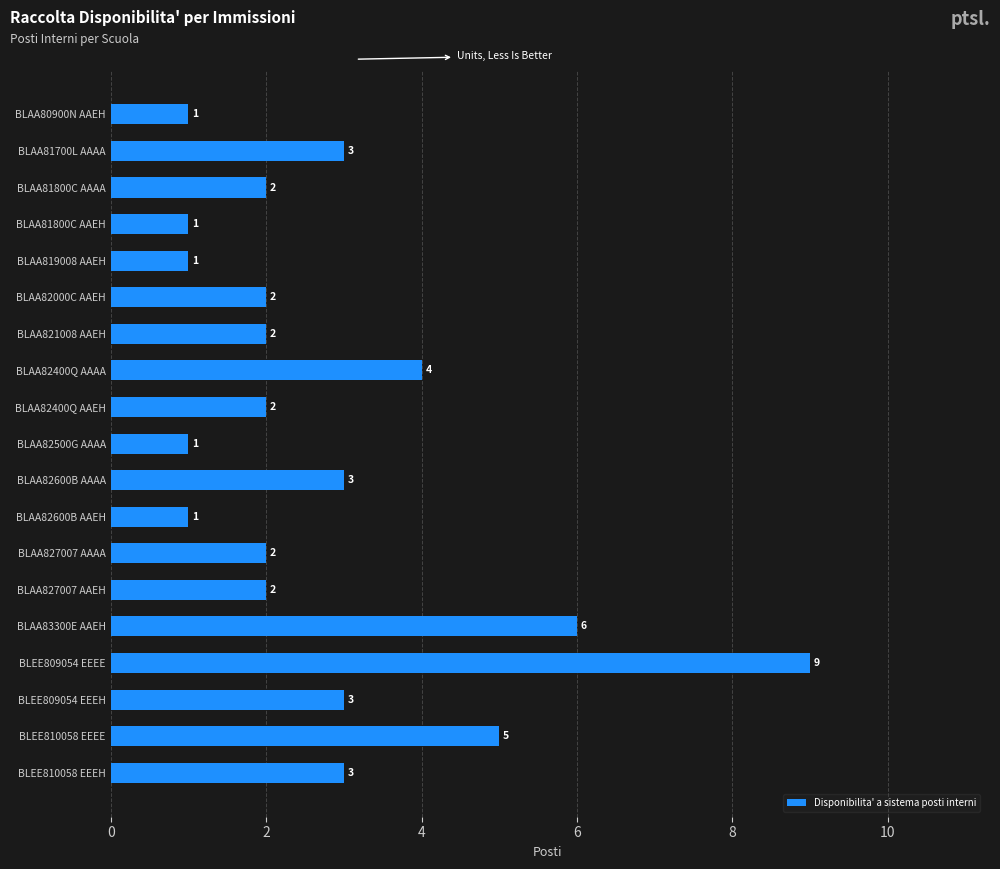

The chart shows a value of 1 at BLAA82400Q AAEH. True or false?

False